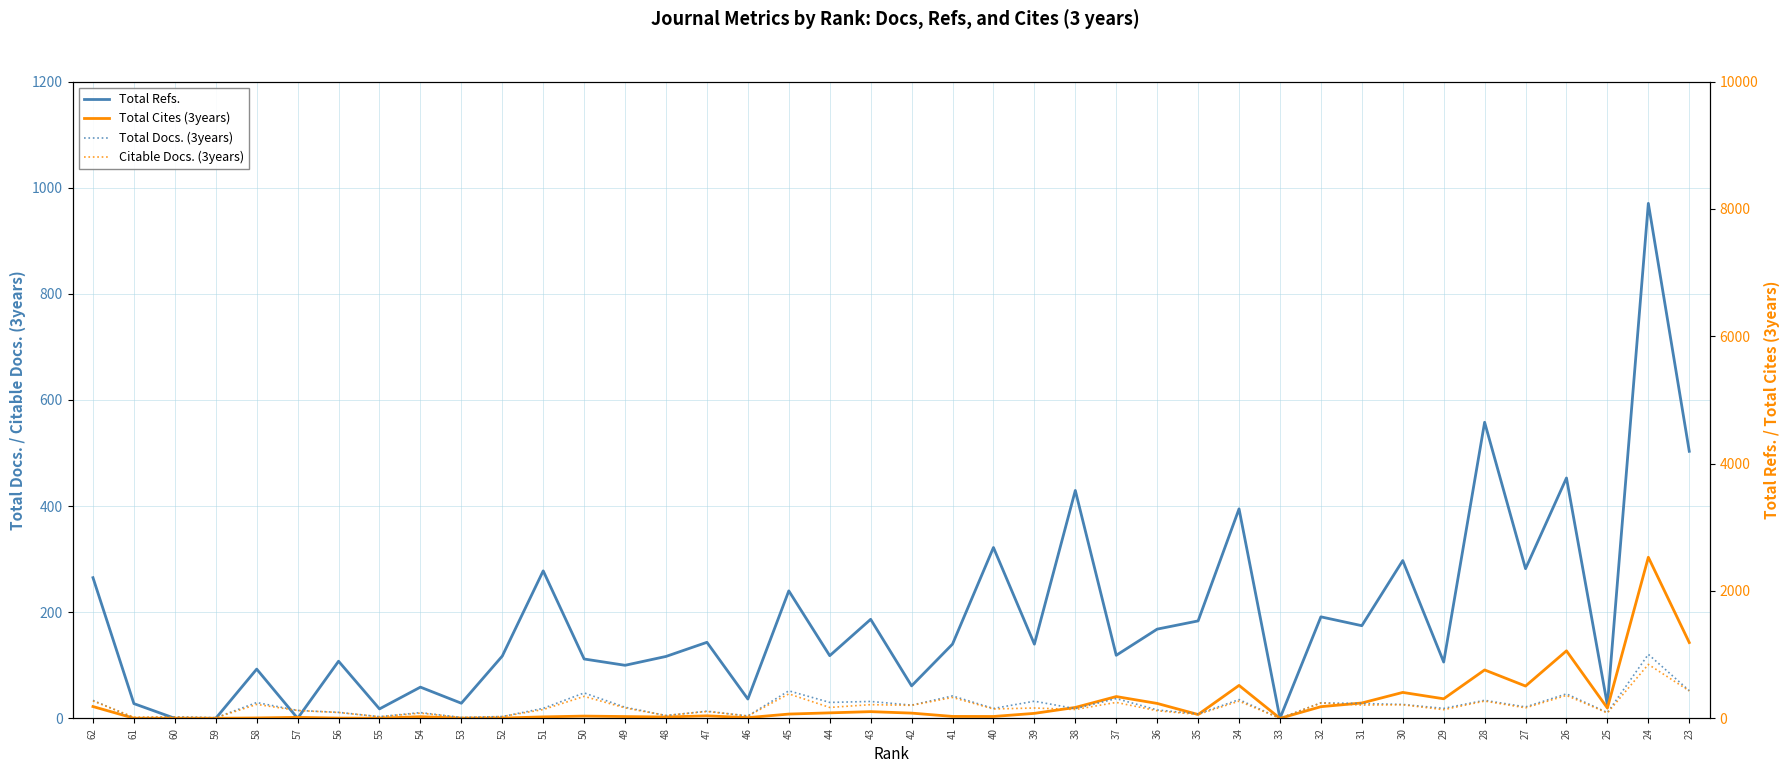

Rank the series at 25 from highest to lowest value.

Total Refs., Total Cites (3years), Total Docs. (3years), Citable Docs. (3years)